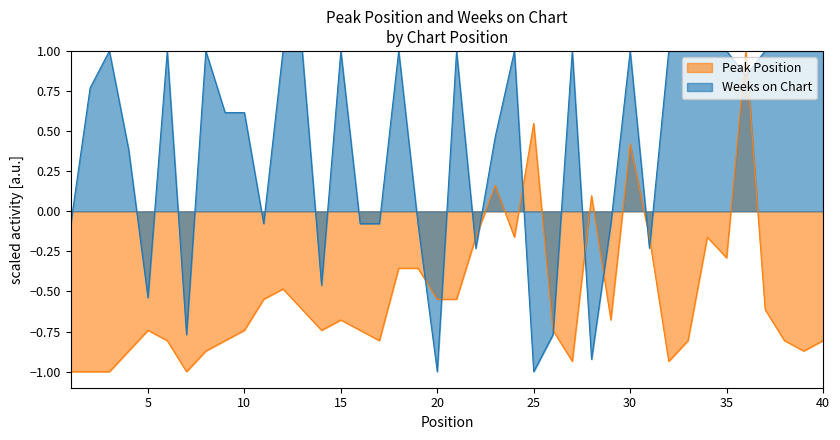

Which series ends up on top after the final intersection of Peak Position and Weeks on Chart?

Weeks on Chart